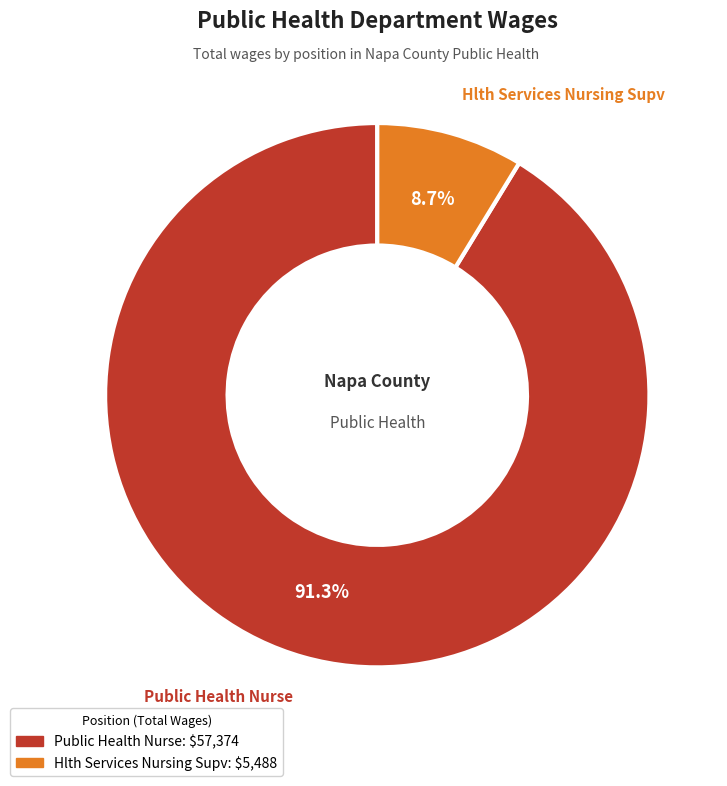

How many segments does this pie chart have?

2